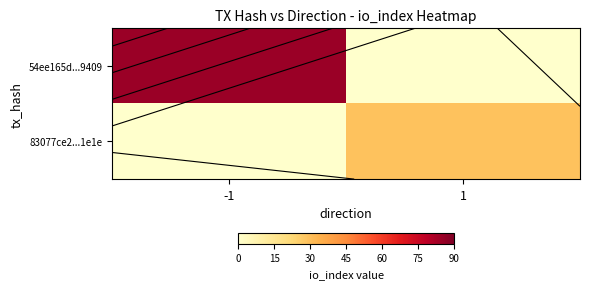

What is the difference between the maximum and minimum values in the 83077ce2...1e1e series?

29